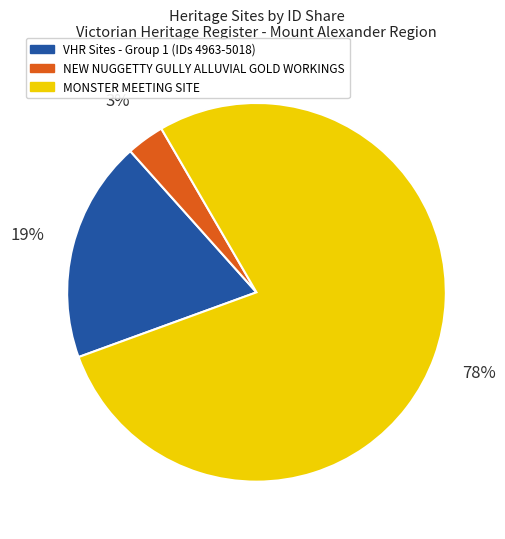

Is MONSTER MEETING SITE the majority of the pie?

Yes